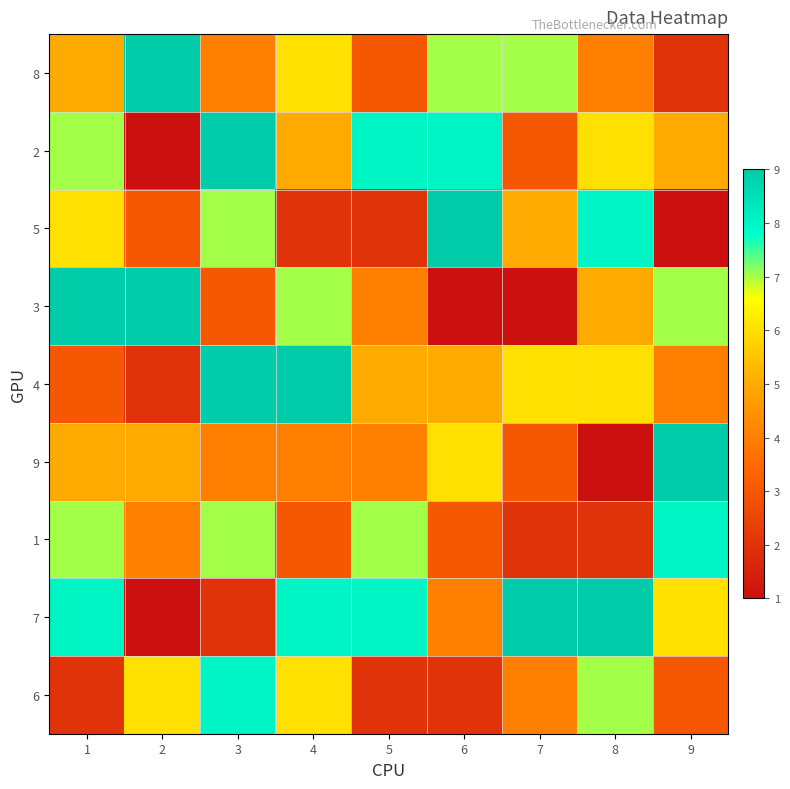

Count the number of categories in the chart.

9